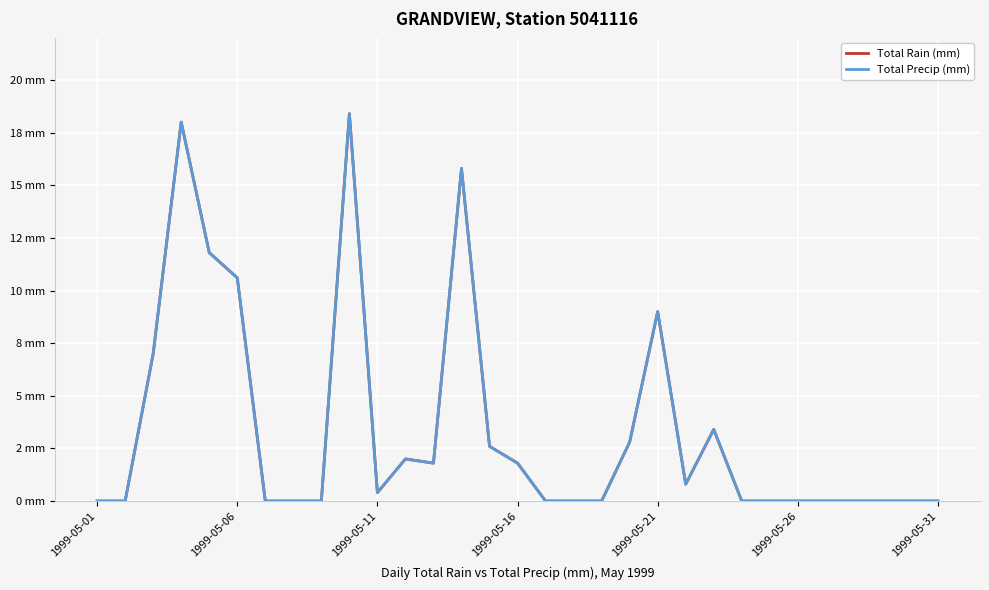

Where is Total Rain (mm) nearest to the value 9?

1999-05-21